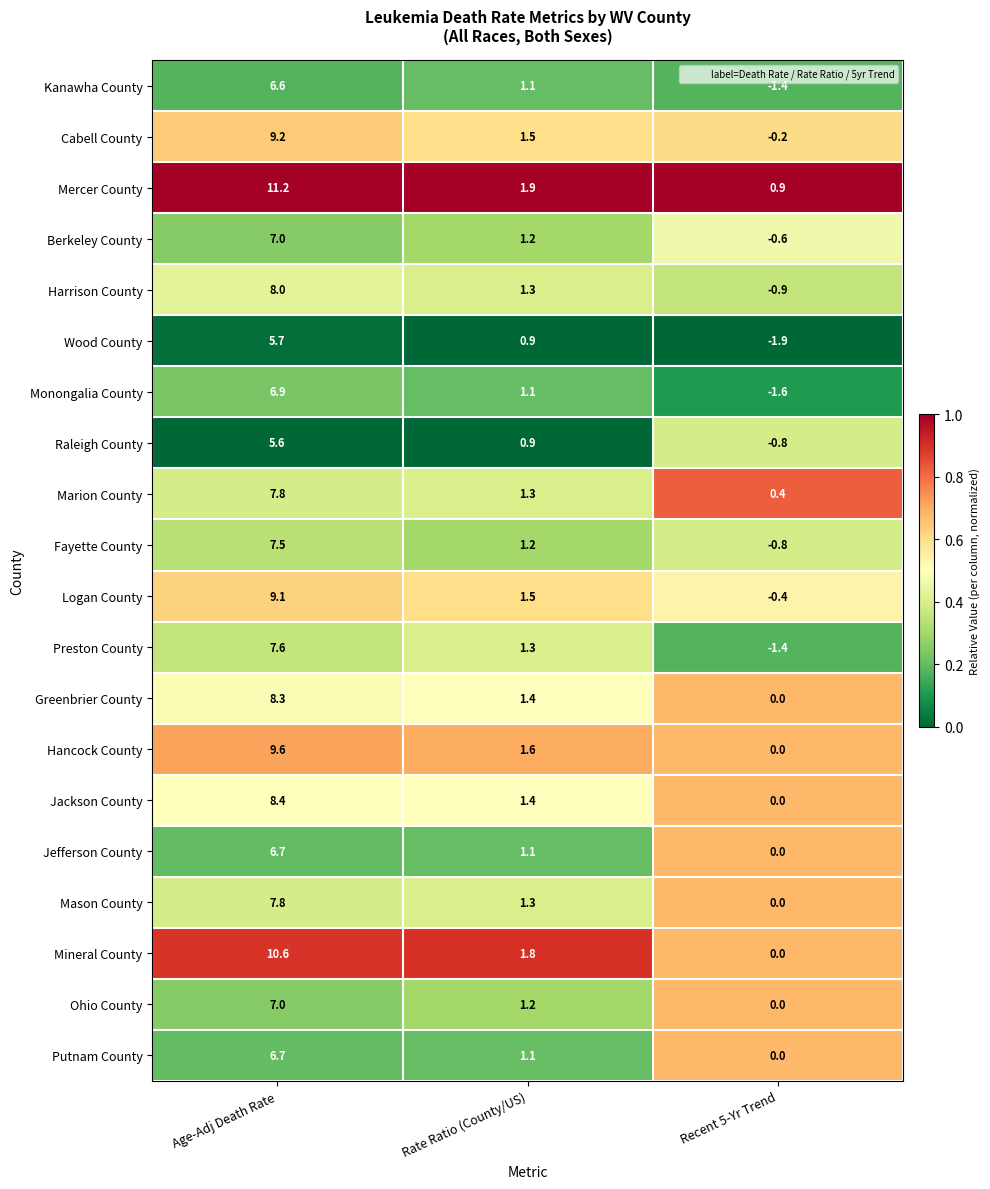

List the labels in order of Marion County value, smallest first.

Recent 5-Yr Trend, Rate Ratio (County/US), Age-Adj Death Rate